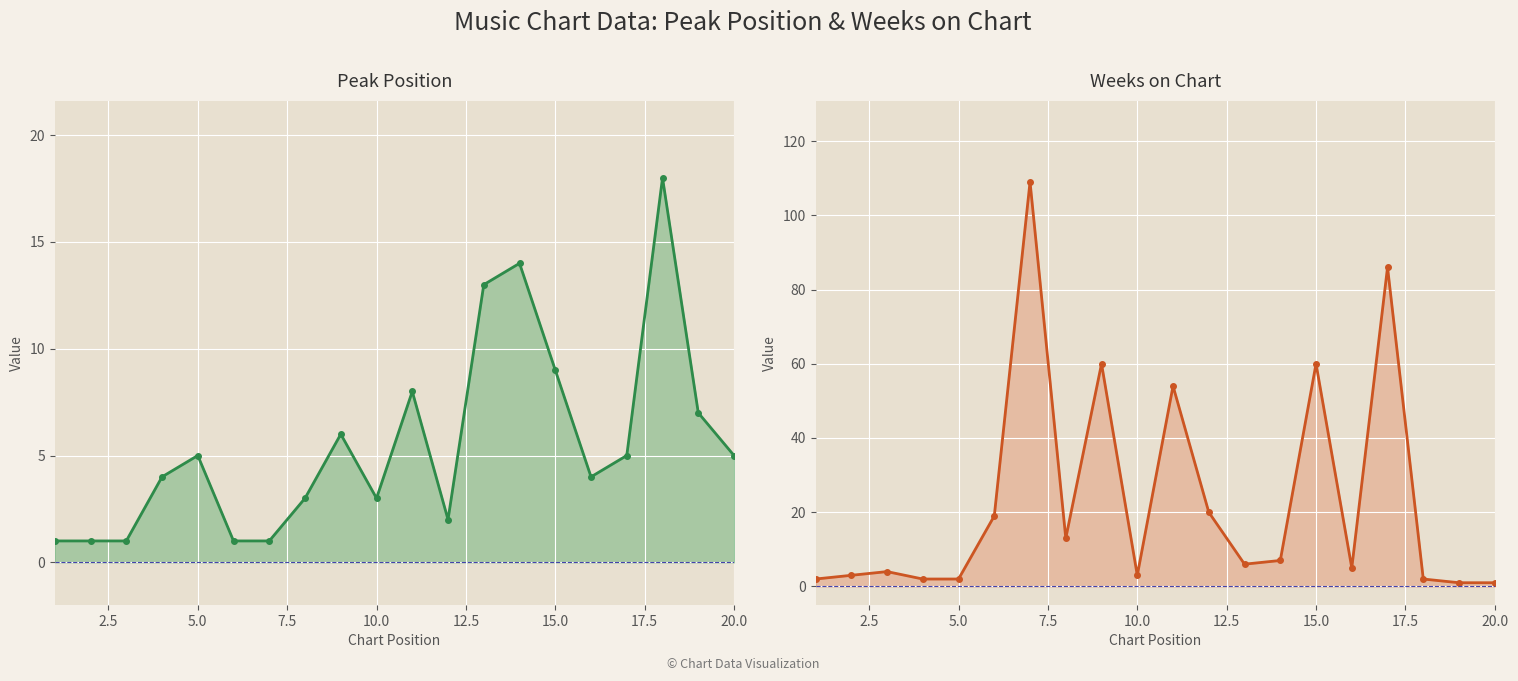

The value of Peak Position at 20.0 is 1. True or false?

False